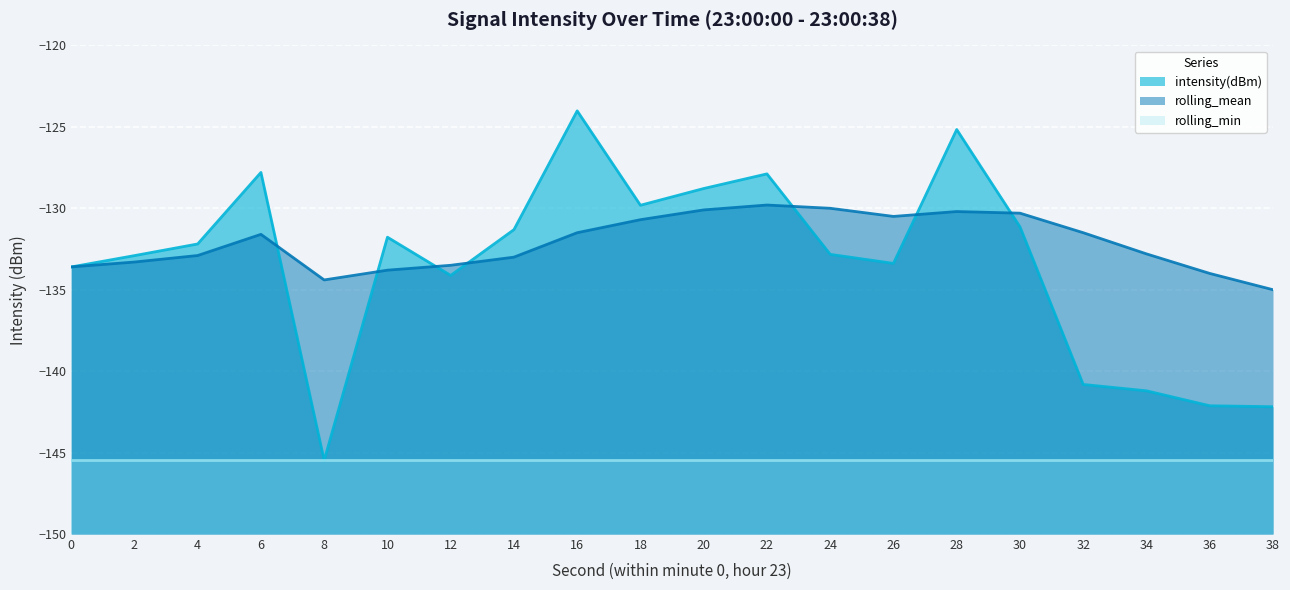

What value does the intensity(dBm) series have at 16?

-124.0